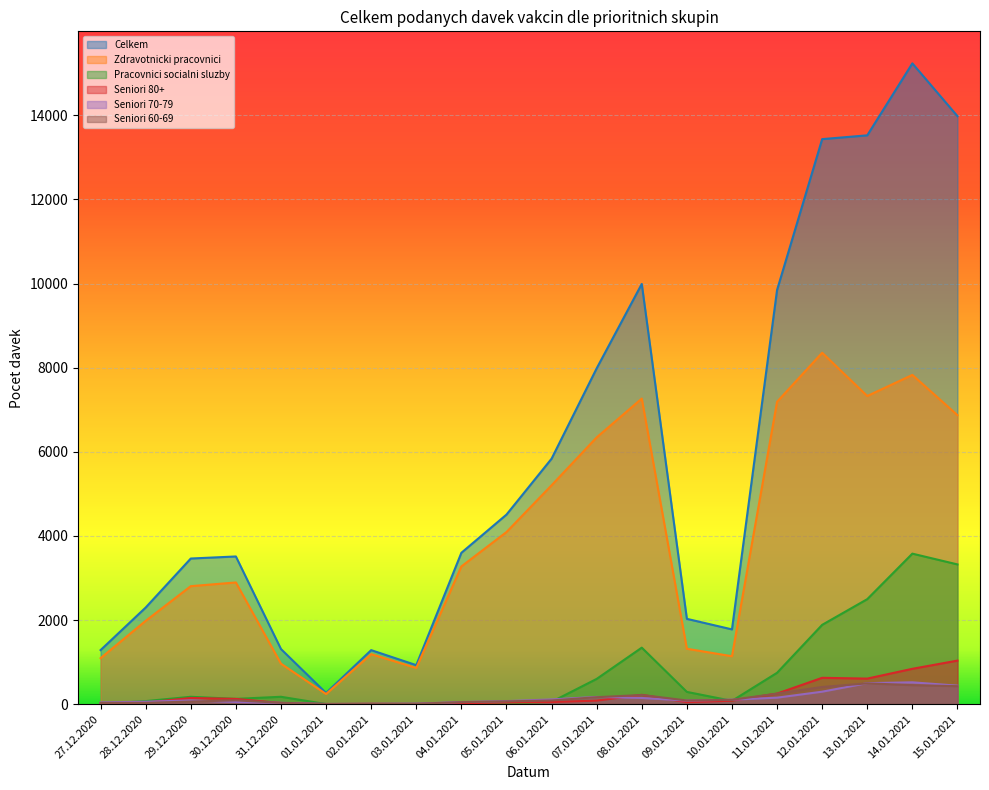

At which category does the chart reach its minimum across all series?

02.01.2021